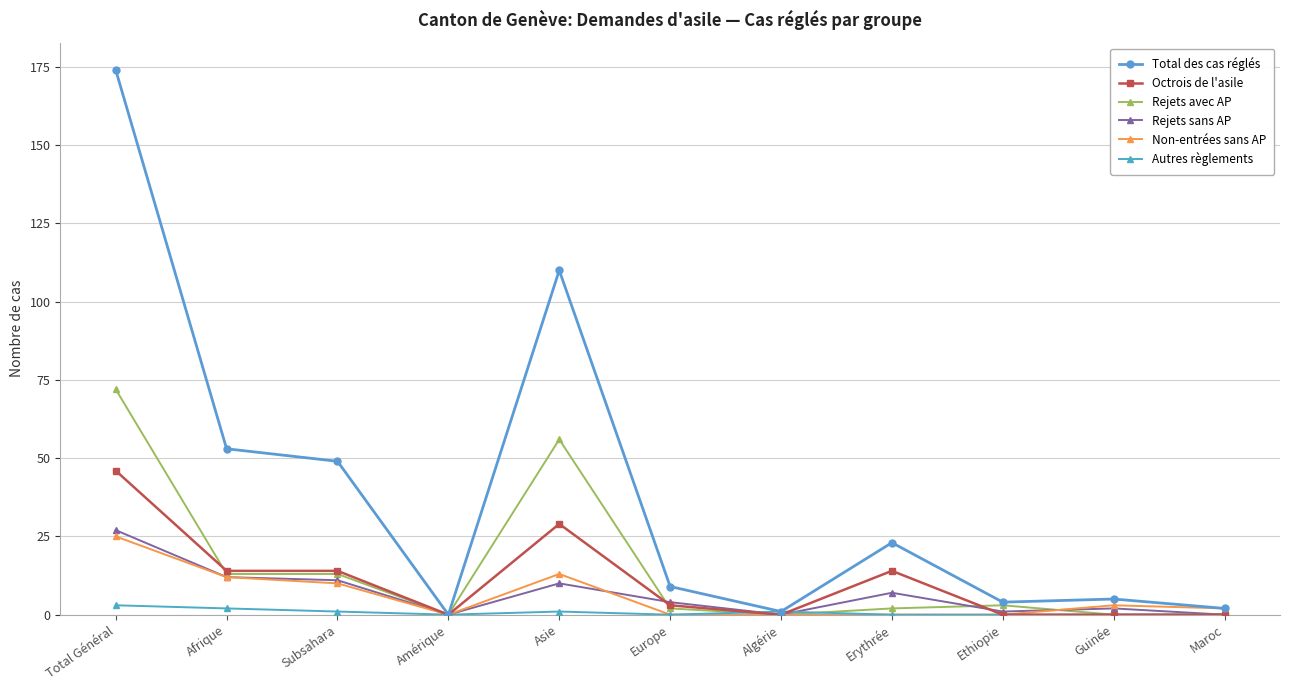

Reading right to left, extract all data points from this chart.

Total des cas réglés: Maroc=2	Guinée=5	Ethiopie=4	Erythrée=23	Algérie=1	Europe=9	Asie=110	Amérique=0	Subsahara=49	Afrique=53	Total Général=174
Octrois de l'asile: Maroc=0	Guinée=0	Ethiopie=0	Erythrée=14	Algérie=0	Europe=3	Asie=29	Amérique=0	Subsahara=14	Afrique=14	Total Général=46
Rejets avec AP: Maroc=0	Guinée=0	Ethiopie=3	Erythrée=2	Algérie=0	Europe=2	Asie=56	Amérique=0	Subsahara=13	Afrique=13	Total Général=72
Rejets sans AP: Maroc=0	Guinée=2	Ethiopie=1	Erythrée=7	Algérie=0	Europe=4	Asie=10	Amérique=0	Subsahara=11	Afrique=12	Total Général=27
Non-entrées sans AP: Maroc=2	Guinée=3	Ethiopie=0	Erythrée=0	Algérie=0	Europe=0	Asie=13	Amérique=0	Subsahara=10	Afrique=12	Total Général=25
Autres règlements: Maroc=0	Guinée=0	Ethiopie=0	Erythrée=0	Algérie=1	Europe=0	Asie=1	Amérique=0	Subsahara=1	Afrique=2	Total Général=3